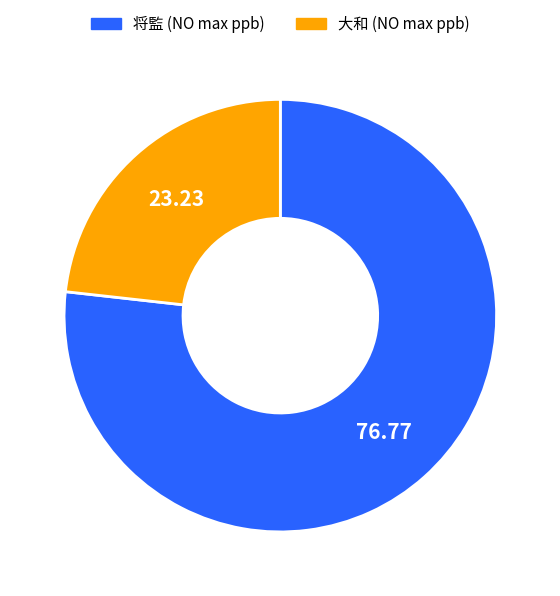

Combined, do 将監 and 大和 account for over 50%?

Yes